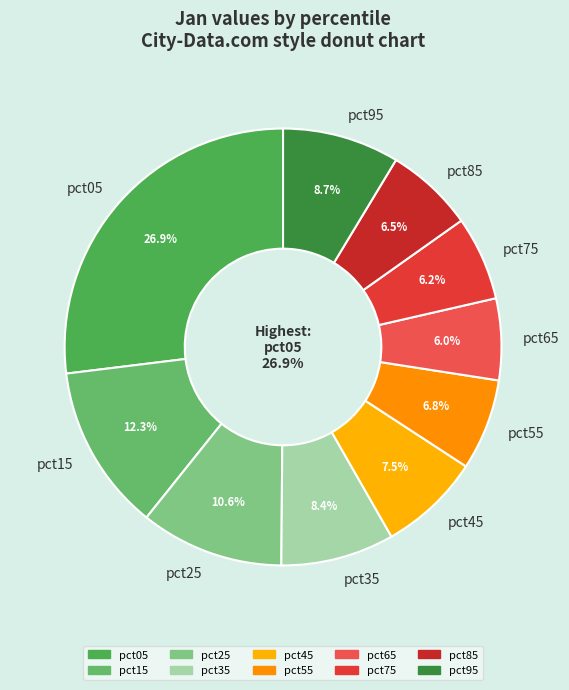

Between pct35 and pct75, which is larger?

pct35